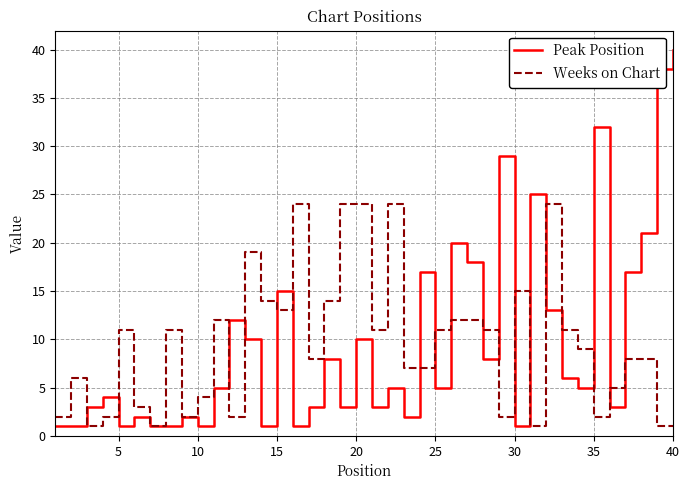

What is the greatest value displayed?

40